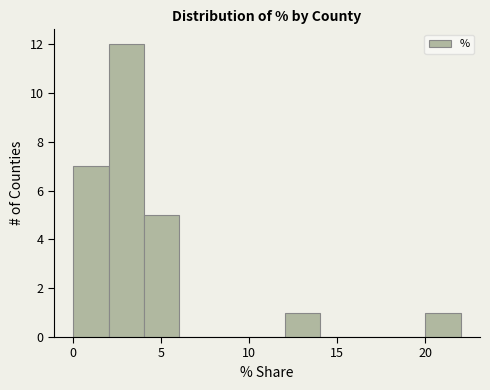

Reading left to right, list every bar in this chart as the range it spans on the x-axis followed by its height. The values are not printed on the chart, so give them approximately, as read against the axis.

0 to 2: 7
2 to 4: 12
4 to 6: 5
6 to 8: 0
8 to 10: 0
10 to 12: 0
12 to 14: 1
14 to 16: 0
16 to 18: 0
18 to 20: 0
20 to 22: 1